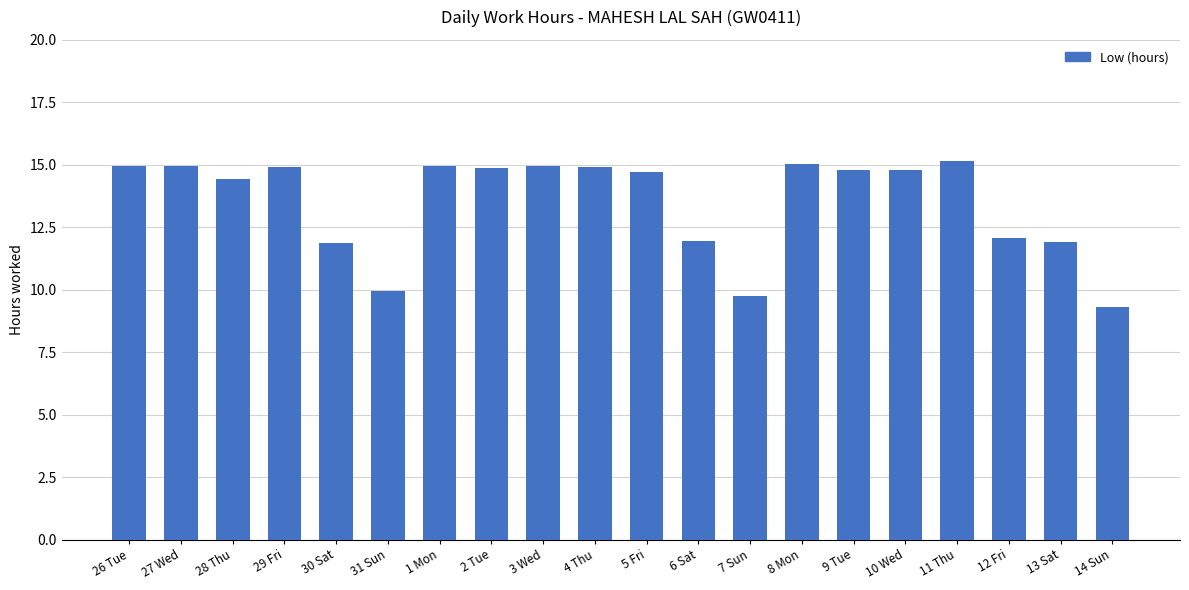

What is the difference between the second highest and minimum values?

5.7